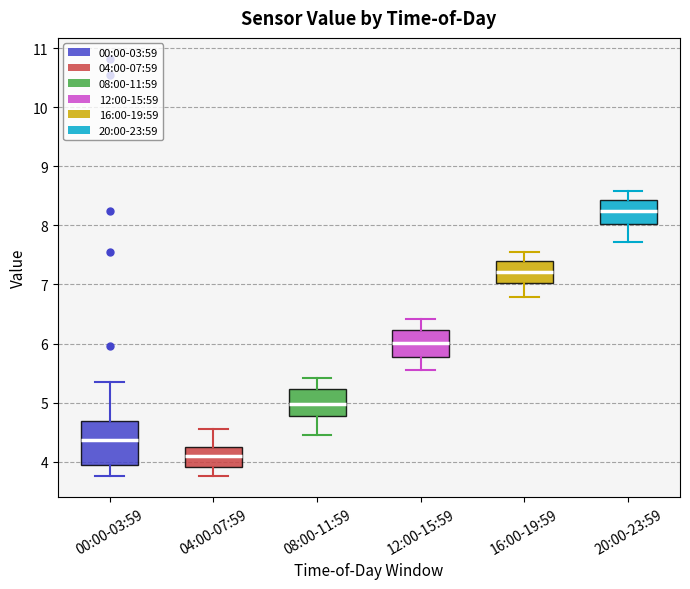

Where is the upper edge of the box for 04:00-07:59 on the y-axis? The values are not printed on the chart, so give them approximately, as read against the axis.

4.3